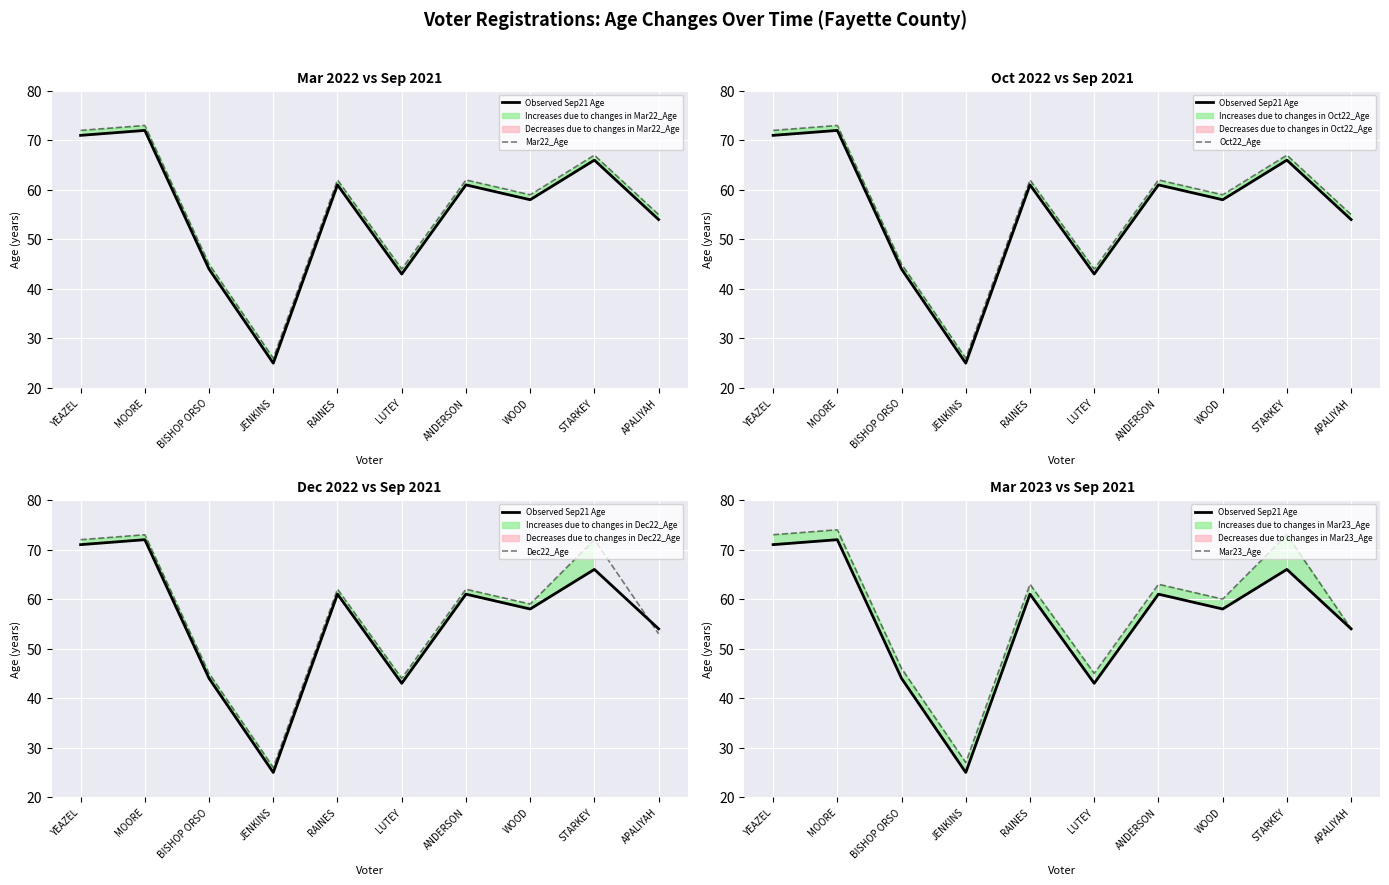

Reading left to right, transcribe all the data shown in this chart.

Observed Sep21 Age: 71	72	44	25	61	43	61	58	66	54
Mar22_Age: 72	73	45	26	62	44	62	59	67	55
Oct22_Age: 72	73	45	26	62	44	62	59	67	55
Dec22_Age: 72	73	45	26	62	44	62	59	72	53
Mar23_Age: 73	74	46	27	63	45	63	60	73	54